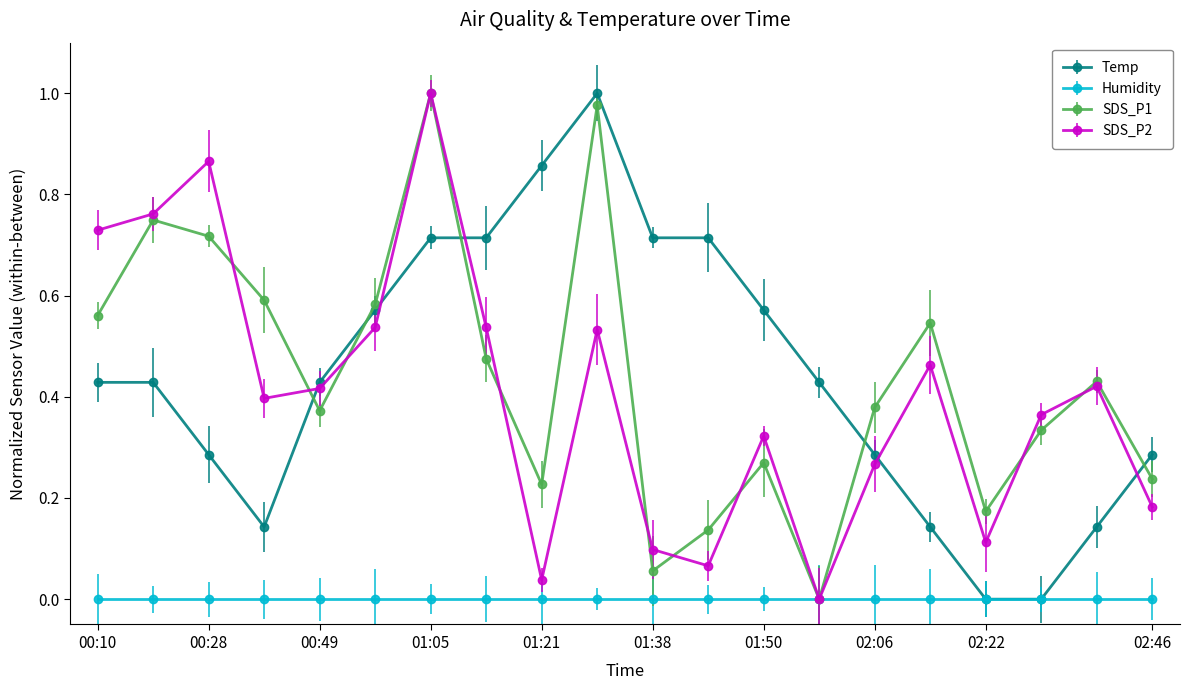

What are all the series names shown in the legend?

Temp, Humidity, SDS_P1, SDS_P2